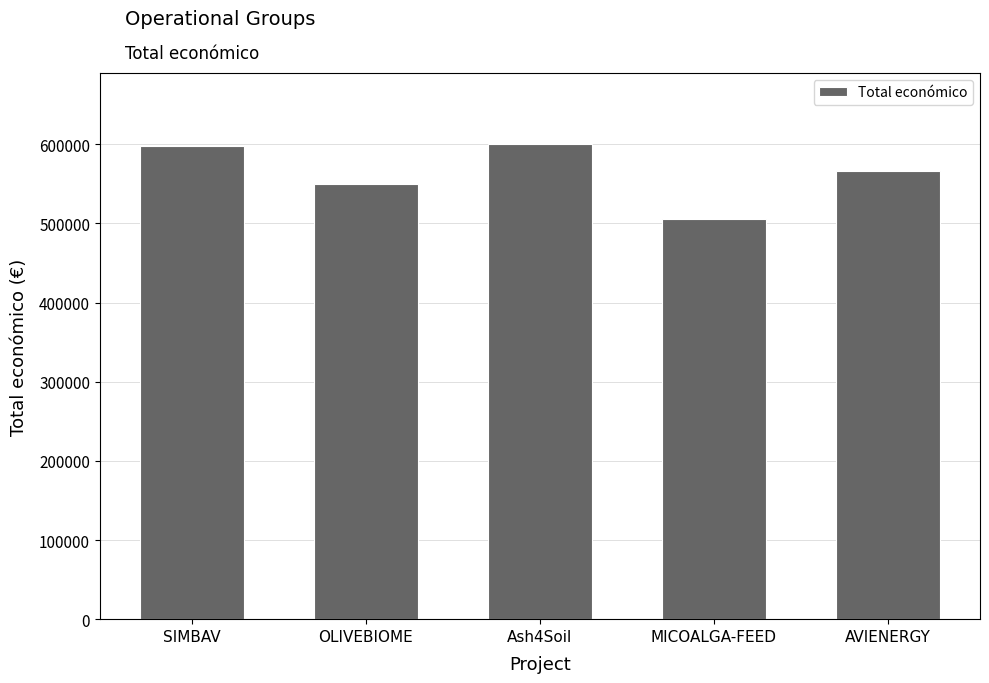

True or false: the data shows 816731 at AVIENERGY.

False